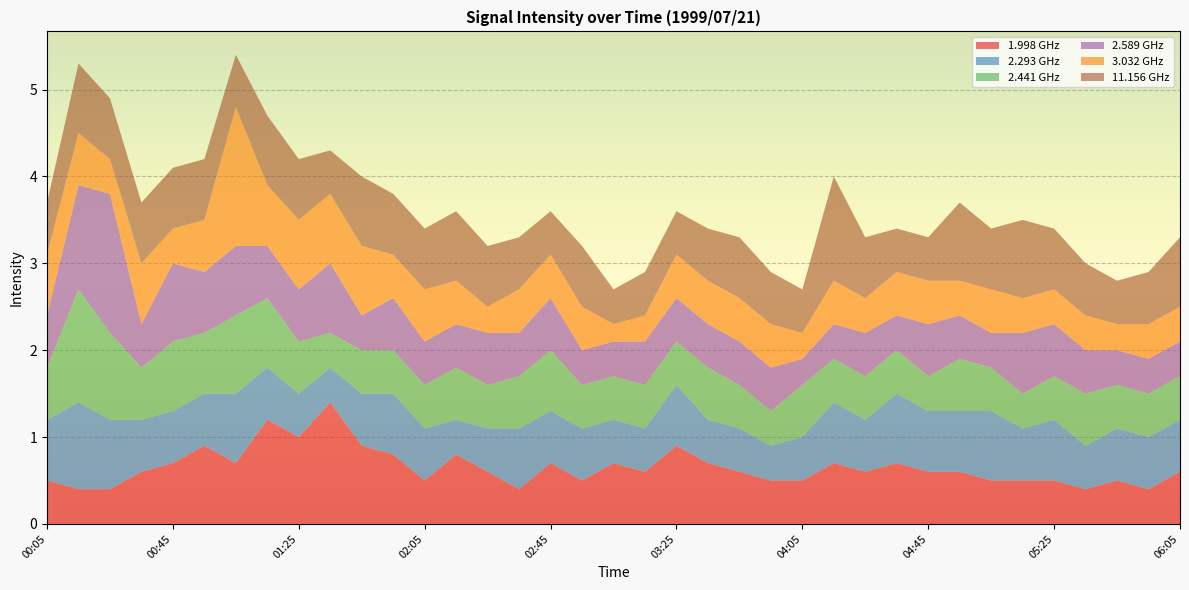

Reading left to right, extract all data points from this chart.

1.998: 0.5	0.4	0.4	0.6	0.7	0.9	0.7	1.2	1.0	1.4	0.9	0.8	0.5	0.8	0.6	0.4	0.7	0.5	0.7	0.6	0.9	0.7	0.6	0.5	0.5	0.7	0.6	0.7	0.6	0.6	0.5	0.5	0.5	0.4	0.5	0.4	0.6
2.293: 0.7	1.0	0.8	0.6	0.6	0.6	0.8	0.6	0.5	0.4	0.6	0.7	0.6	0.4	0.5	0.7	0.6	0.6	0.5	0.5	0.7	0.5	0.5	0.4	0.5	0.7	0.6	0.8	0.7	0.7	0.8	0.6	0.7	0.5	0.6	0.6	0.6
2.441: 0.6	1.3	1.0	0.6	0.8	0.7	0.9	0.8	0.6	0.4	0.5	0.5	0.5	0.6	0.5	0.6	0.7	0.5	0.5	0.5	0.5	0.6	0.5	0.4	0.6	0.5	0.5	0.5	0.4	0.6	0.5	0.4	0.5	0.6	0.5	0.5	0.5
2.589: 0.6	1.2	1.6	0.5	0.9	0.7	0.8	0.6	0.6	0.8	0.4	0.6	0.5	0.5	0.6	0.5	0.6	0.4	0.4	0.5	0.5	0.5	0.5	0.5	0.3	0.4	0.5	0.4	0.6	0.5	0.4	0.7	0.6	0.5	0.4	0.4	0.4
3.032: 0.7	0.6	0.4	0.7	0.4	0.6	1.6	0.7	0.8	0.8	0.8	0.5	0.6	0.5	0.3	0.5	0.5	0.5	0.2	0.3	0.5	0.5	0.5	0.5	0.3	0.5	0.4	0.5	0.5	0.4	0.5	0.4	0.4	0.4	0.3	0.4	0.4
11.156: 0.6	0.8	0.7	0.7	0.7	0.7	0.6	0.8	0.7	0.5	0.8	0.7	0.7	0.8	0.7	0.6	0.5	0.7	0.4	0.5	0.5	0.6	0.7	0.6	0.5	1.2	0.7	0.5	0.5	0.9	0.7	0.9	0.7	0.6	0.5	0.6	0.8